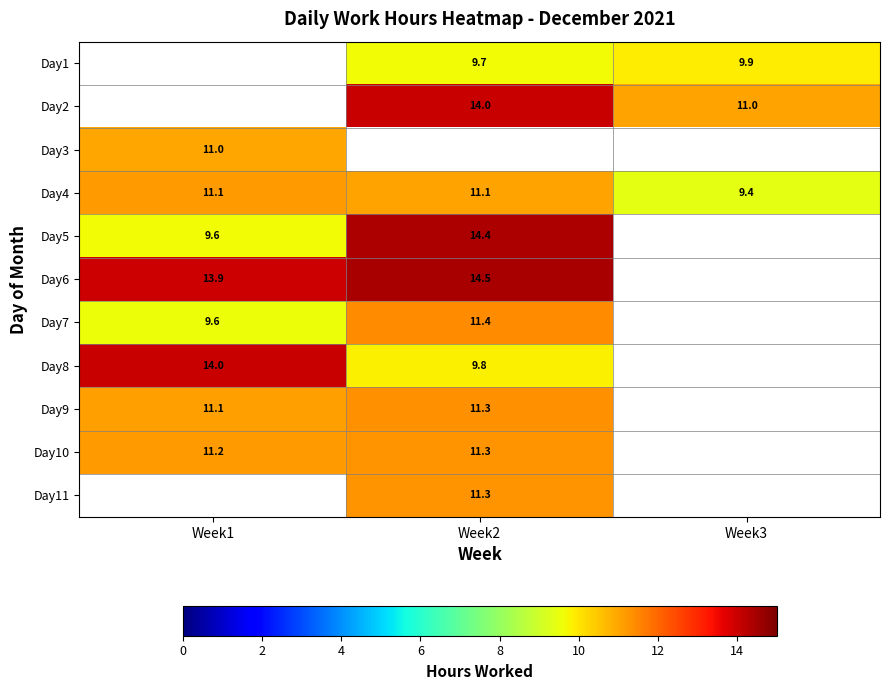

The Day6 series shows 13.9 at Week1. True or false?

True